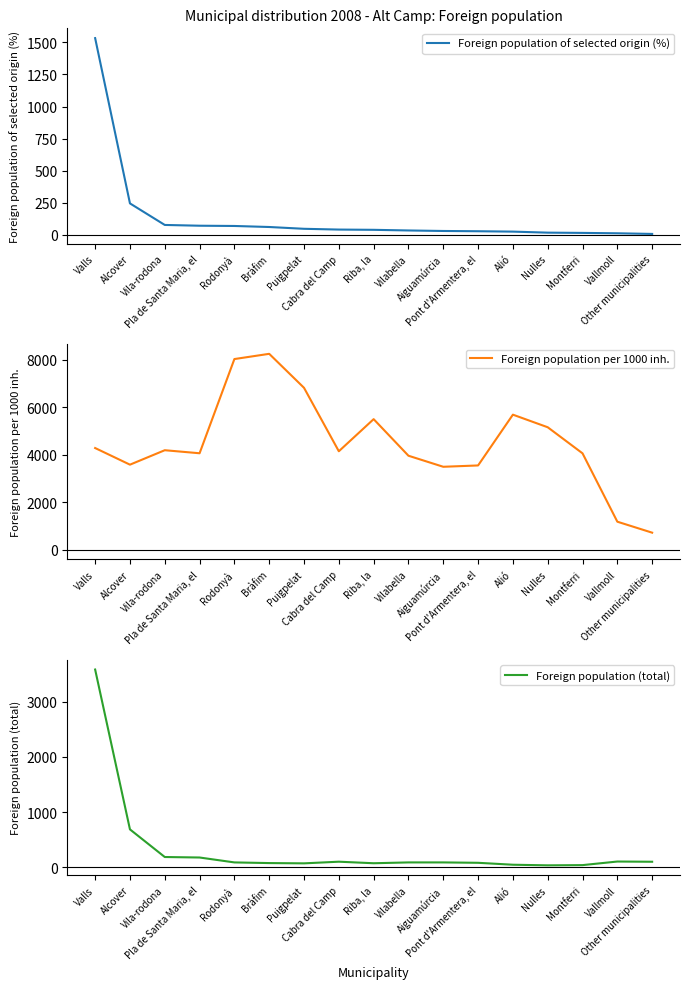

What are all the series names shown in the legend?

Foreign population of selected origin (%), Foreign population per 1000 inh., Foreign population (total)